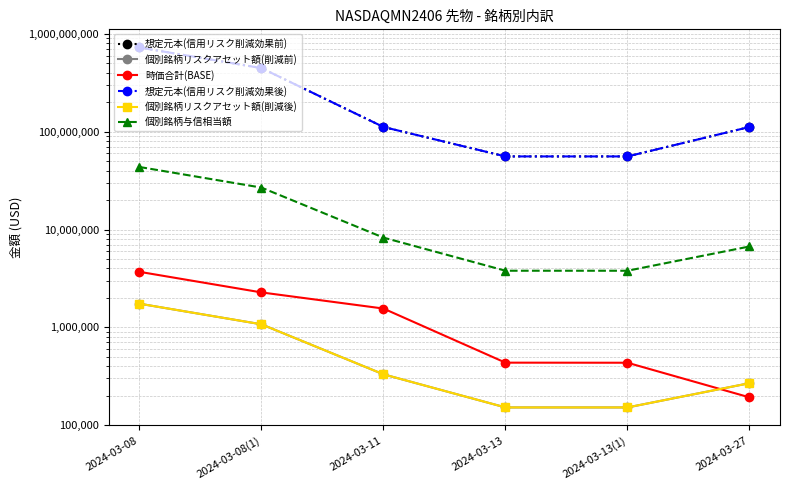

What is the sum of the 個別銘柄リスクアセット額(削減後) values at 2024-03-27 and 2024-03-13(1)?

420193.0